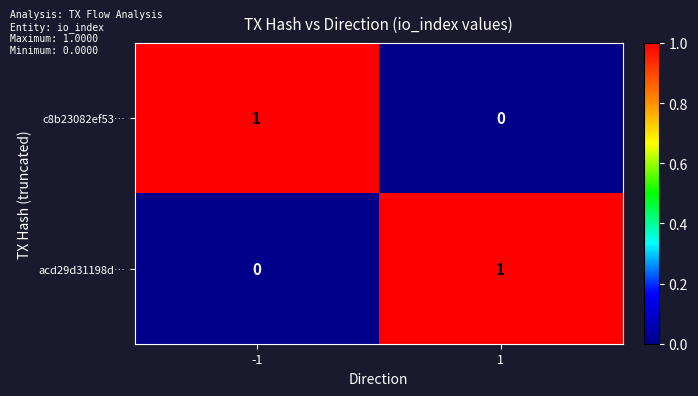

The acd29d31198d… series shows -1 at -1. True or false?

False